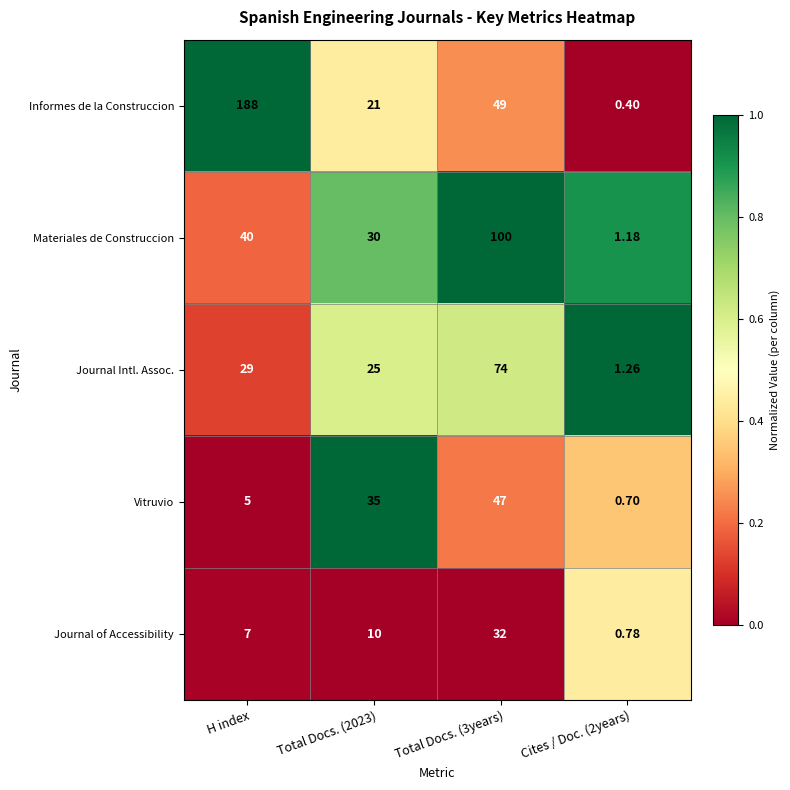

Between Total Docs. (2023) and Total Docs. (3years), which series saw the biggest shift?

Materiales de Construccion